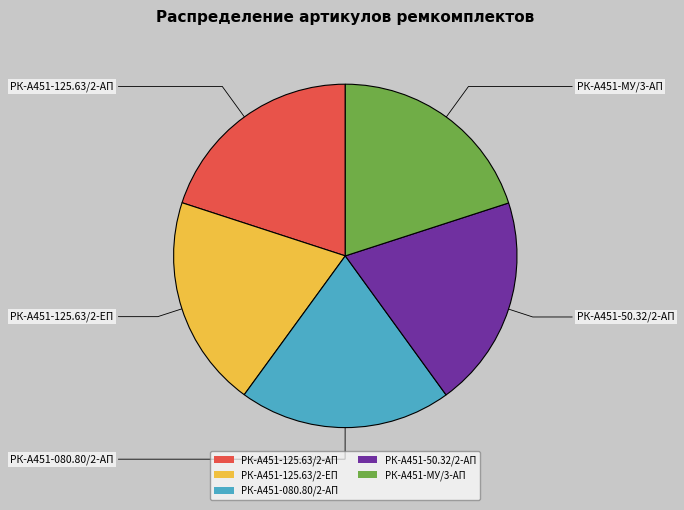

Count the number of slices in the pie.

5